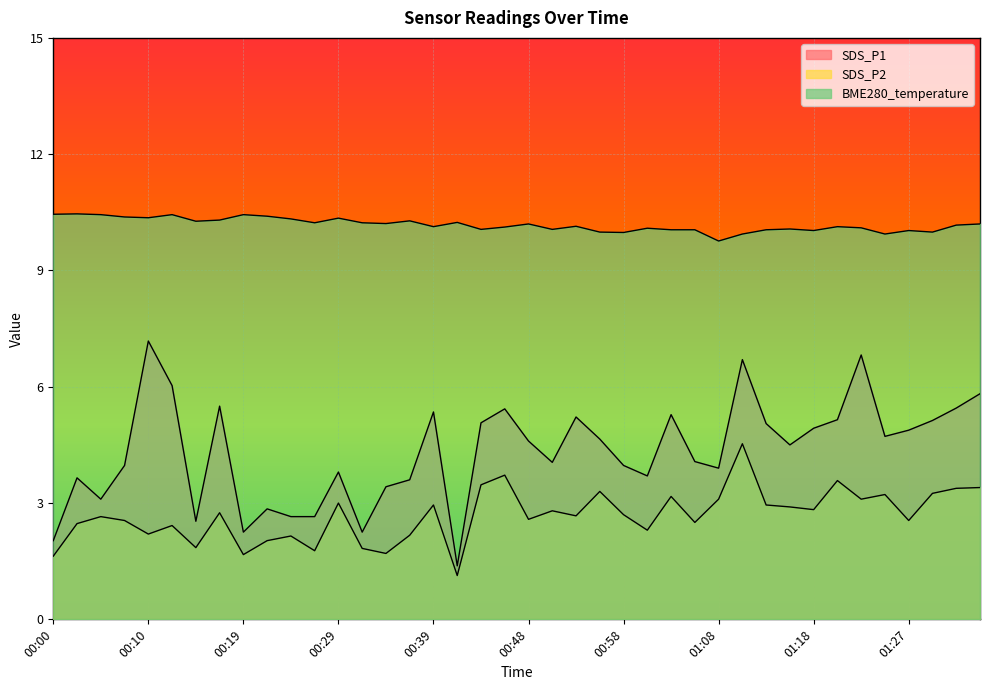

What is the difference between the second highest and second lowest values in the BME280_temperature series?

0.5